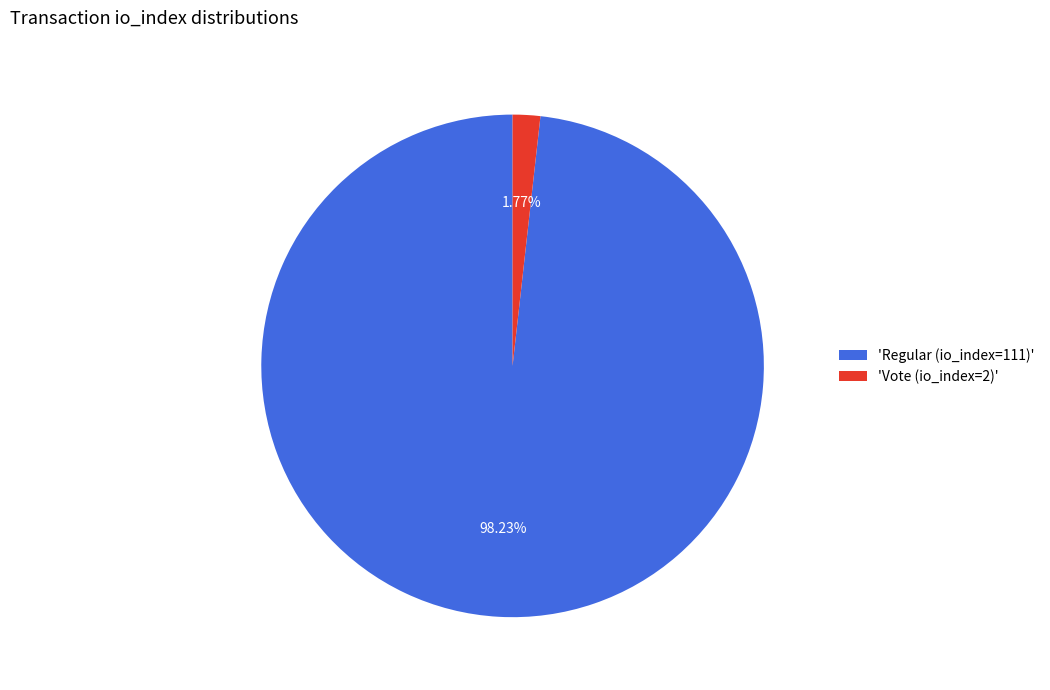

What is the majority slice?

'Regular (io_index=111)'